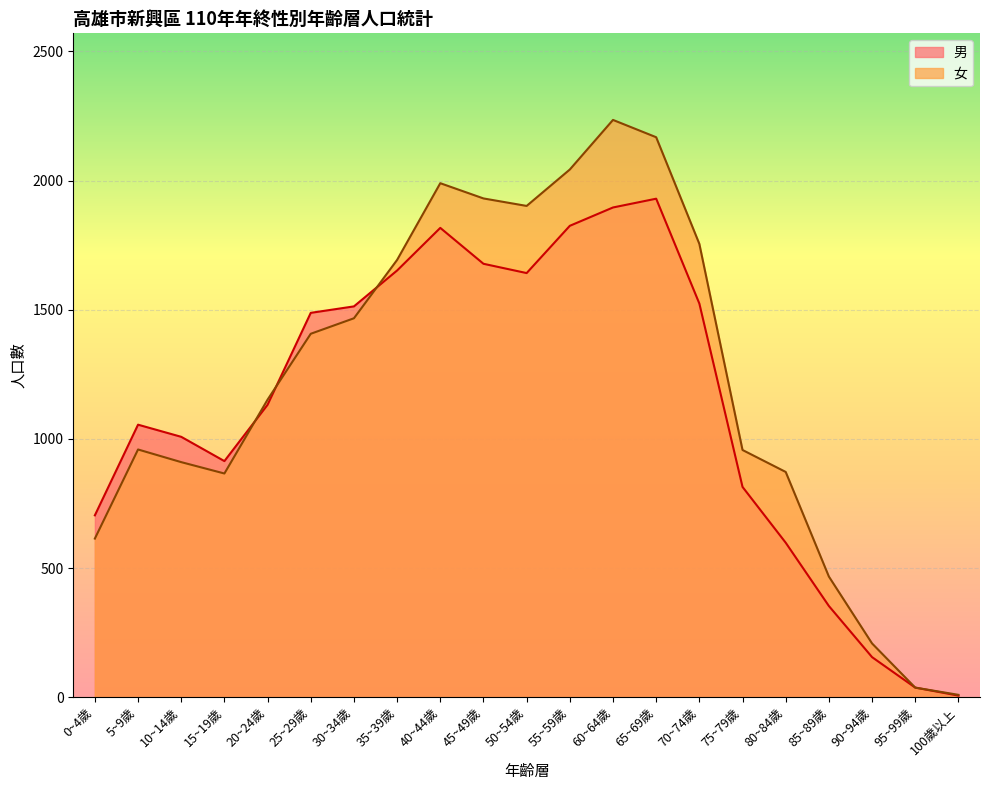

The value of 女 at 100歲以上 is 15. True or false?

False